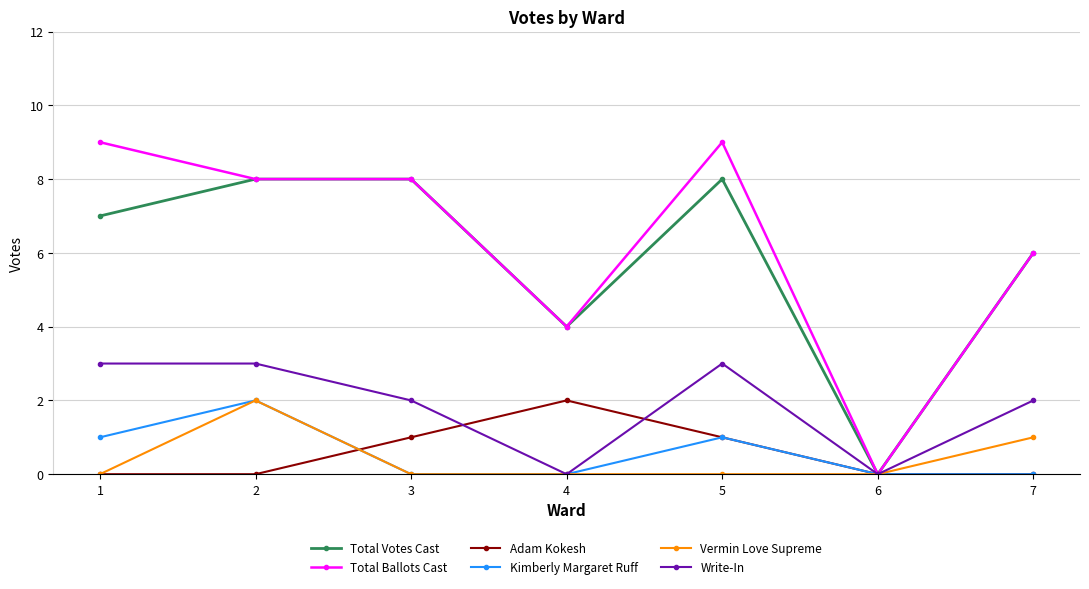

Count the number of data series in this chart.

6